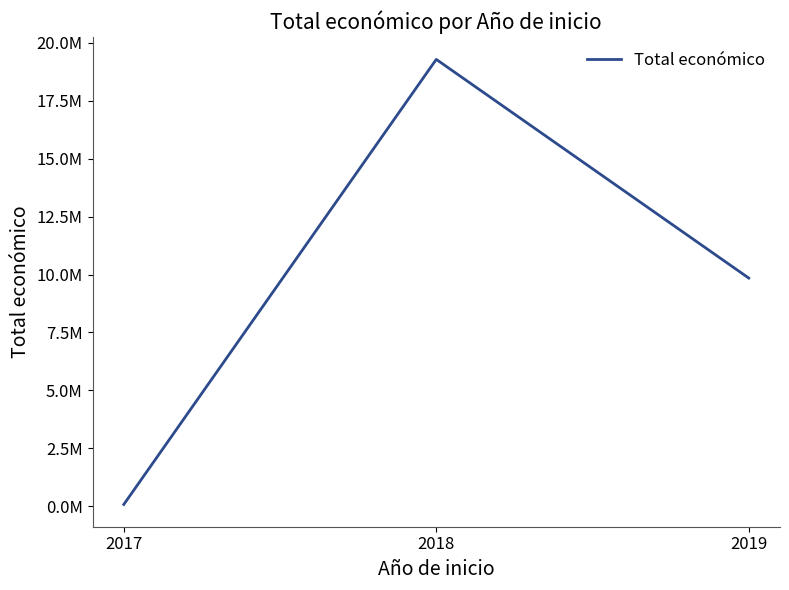

At which label does the data first exceed 9847932?

2018